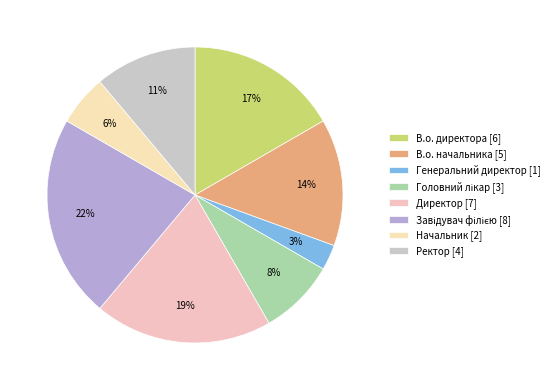

Count the number of slices in the pie.

8